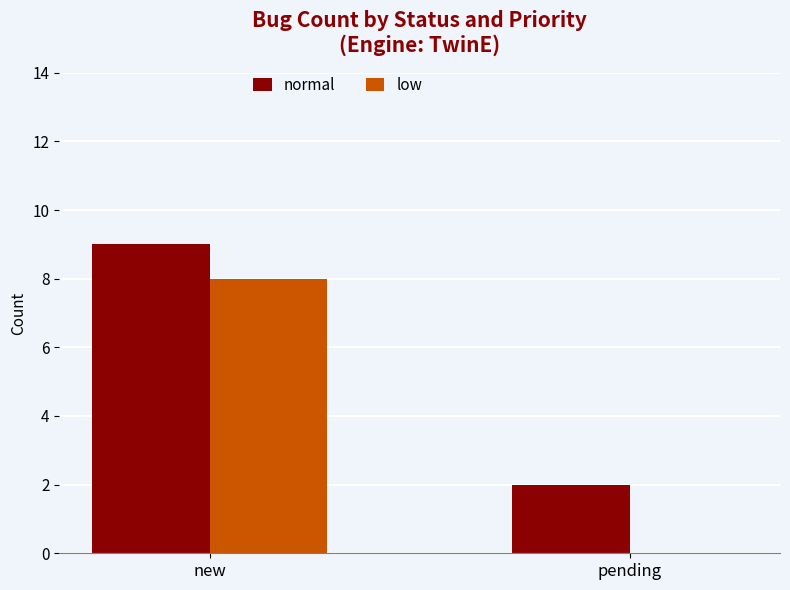

What is the maximum value for normal?

9